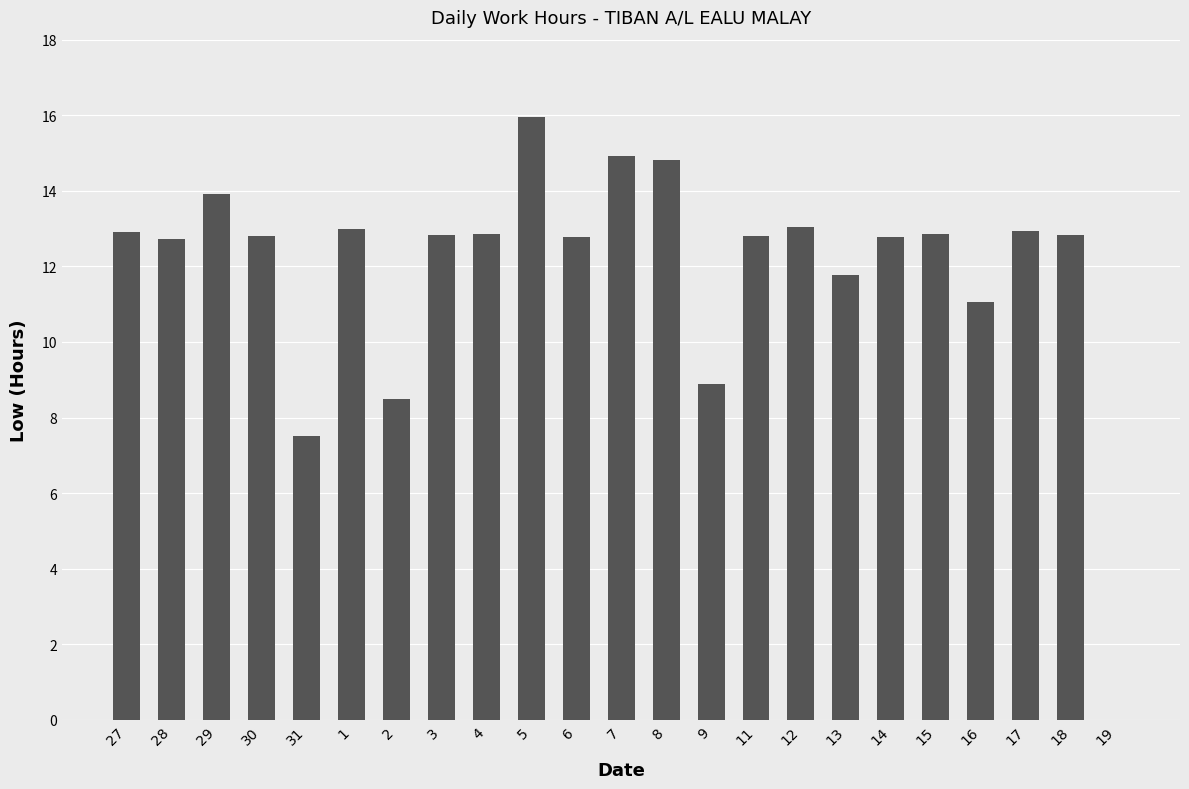

What is the sum of the values at 31 and 30?

20.3